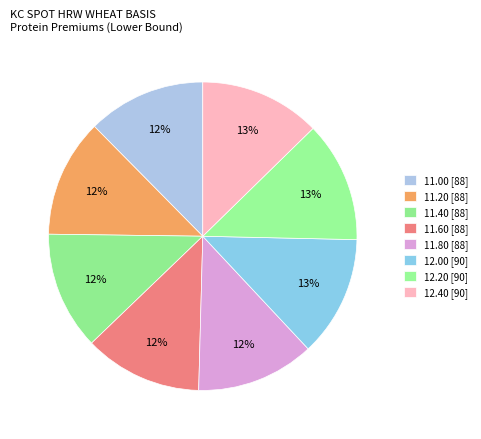

Count the number of slices in the pie.

8